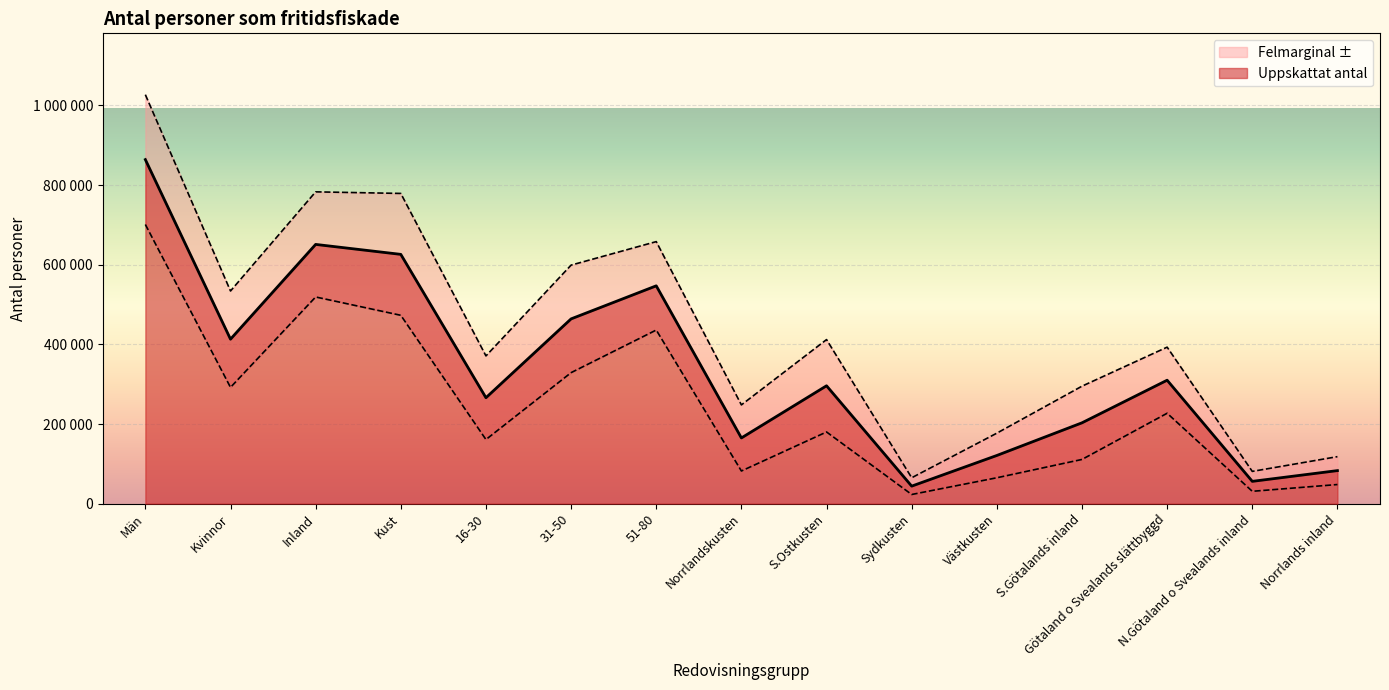

What is the smallest value displayed?

44000